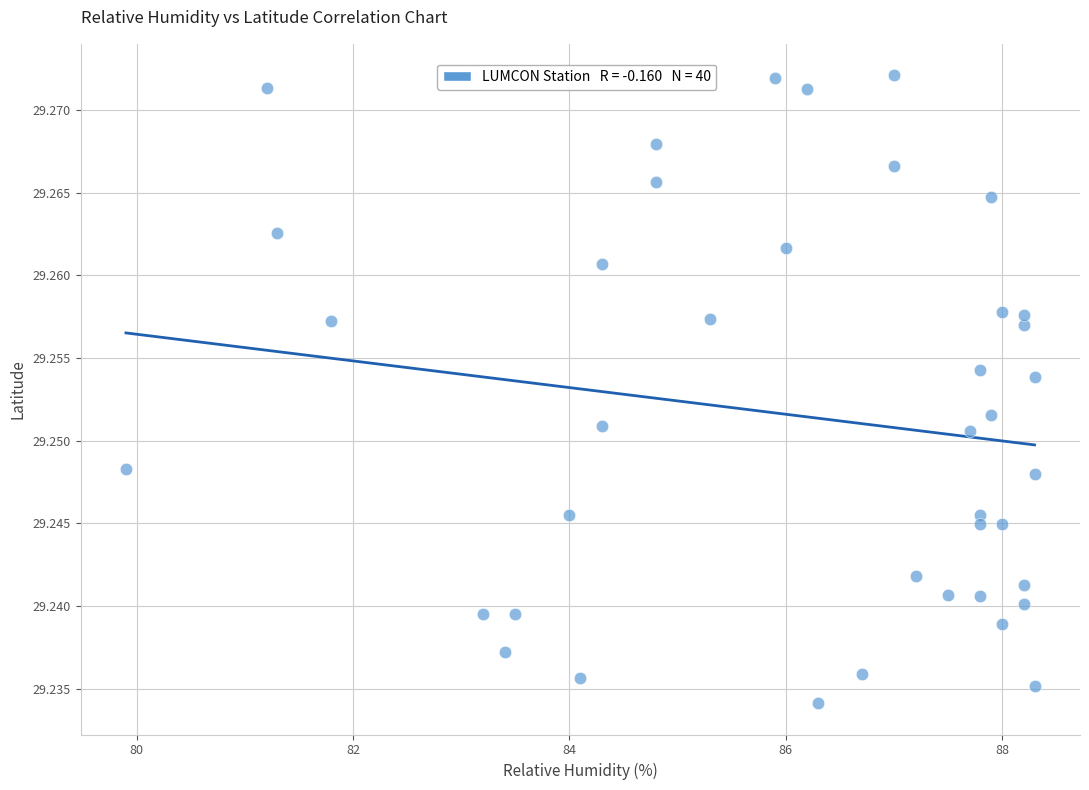

What is the range of X values (max minus min)?

8.4